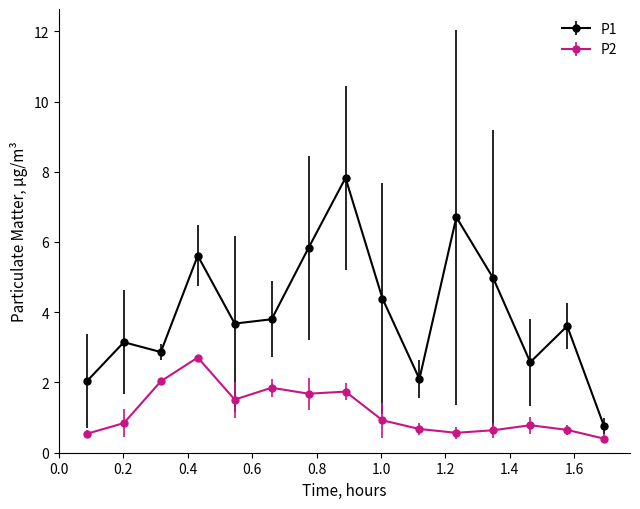

What is the greatest value displayed?

7.8